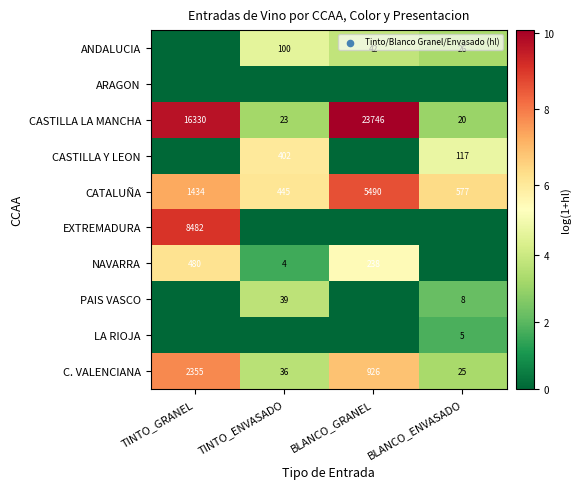

What is the difference between the highest and lowest values at BLANCO_ENVASADO?

6.4